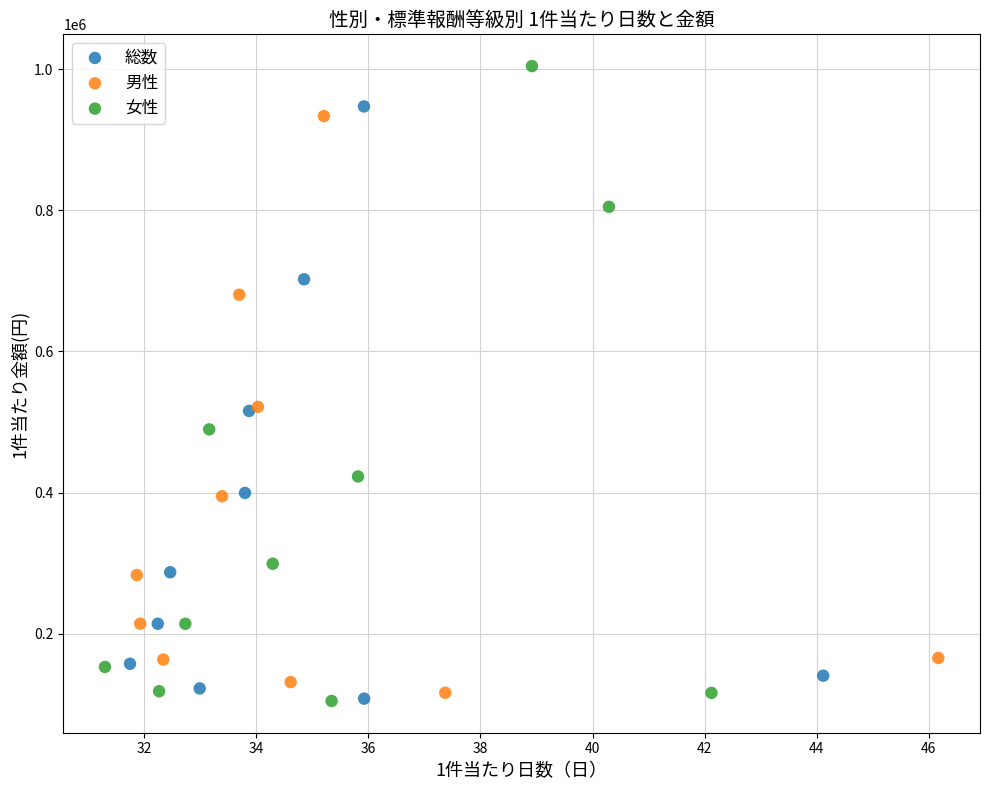

Which series reaches the maximum Y coordinate?

女性